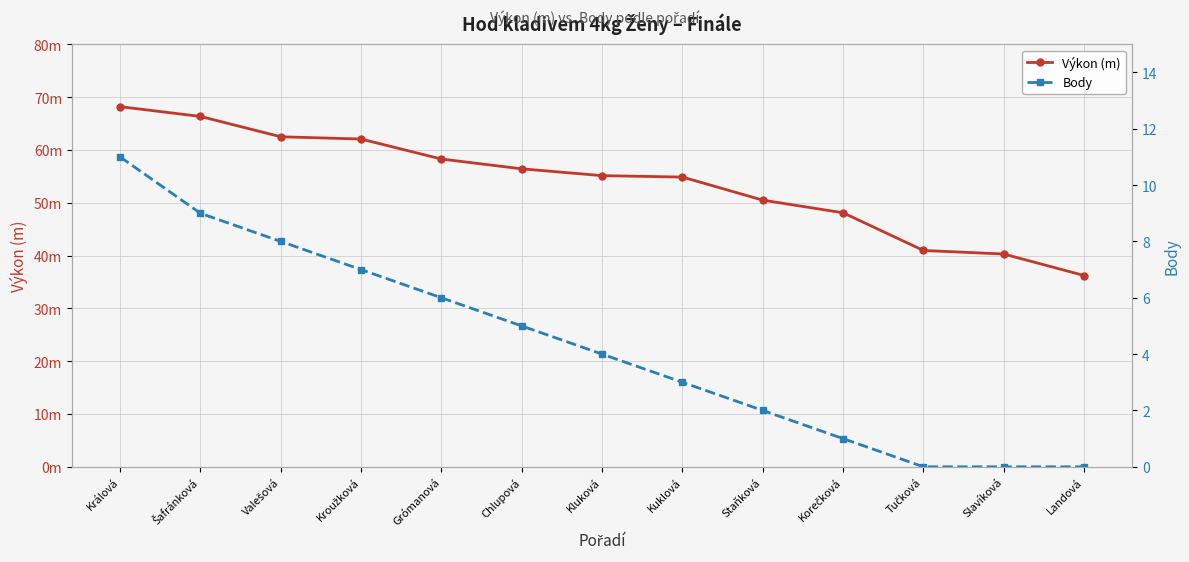

Does the chart display data point markers on the line(s)?

Yes